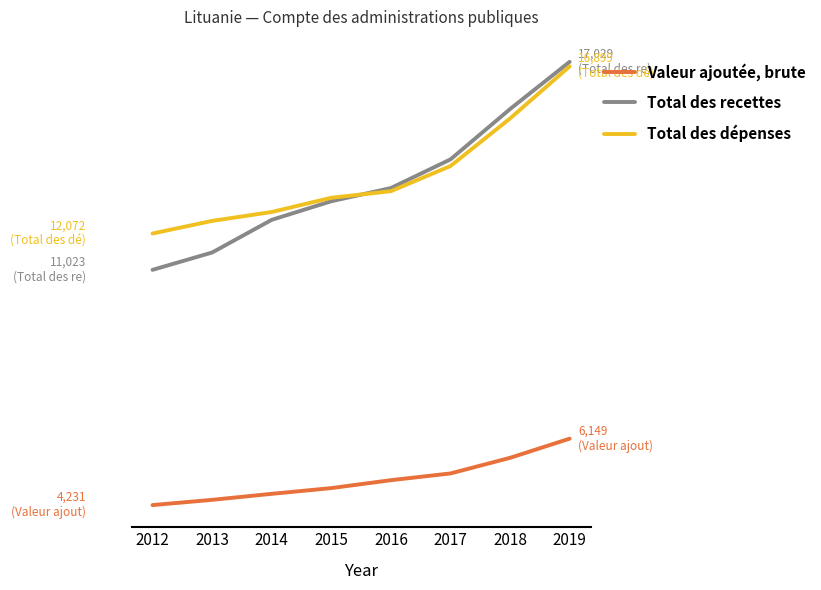

True or false: Valeur ajoutée, brute and Total des recettes cross at least once.

False